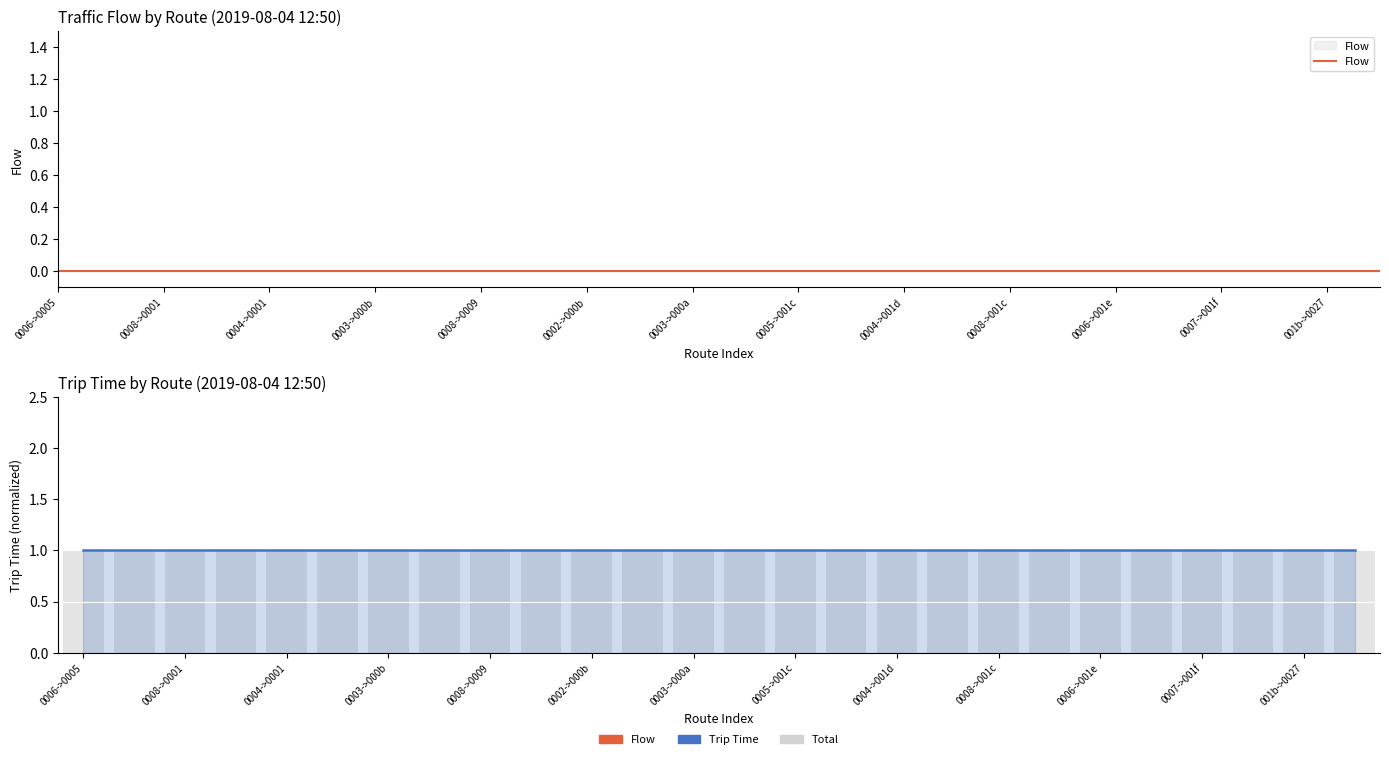

The value of Total at 0008->0009 is 2. True or false?

False